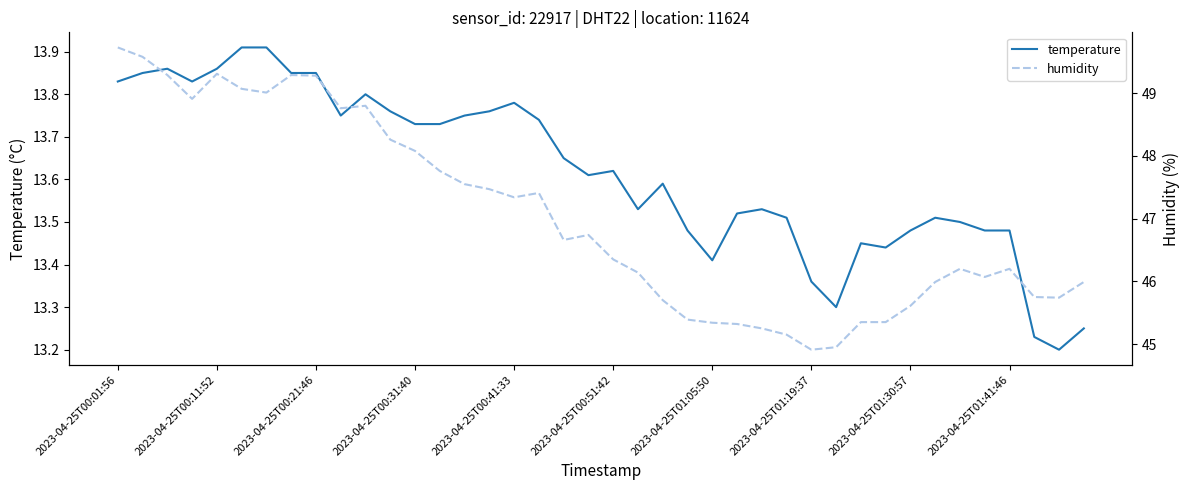

How many lines are shown in the chart?

2